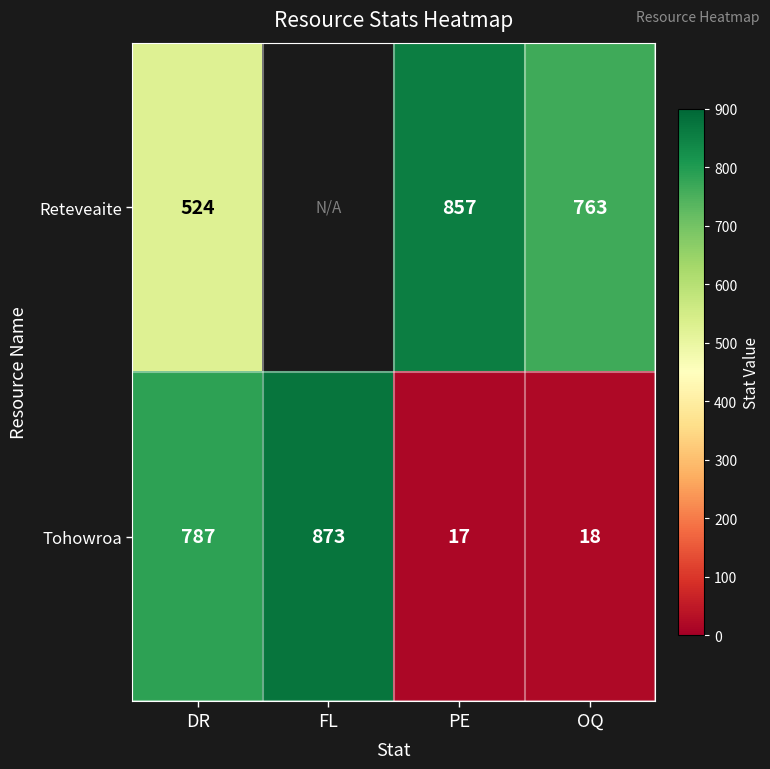

True or false: Tohowroa has a value of 303 at FL.

False